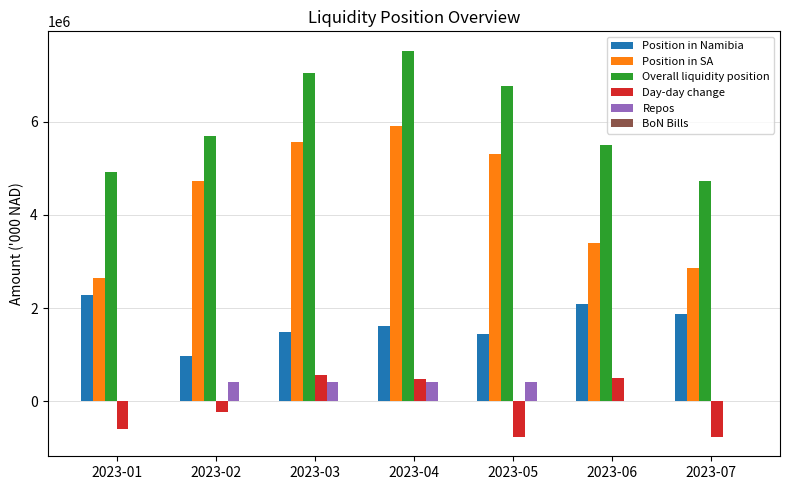

At which label is Overall liquidity position closest to 6128026?

2023-02